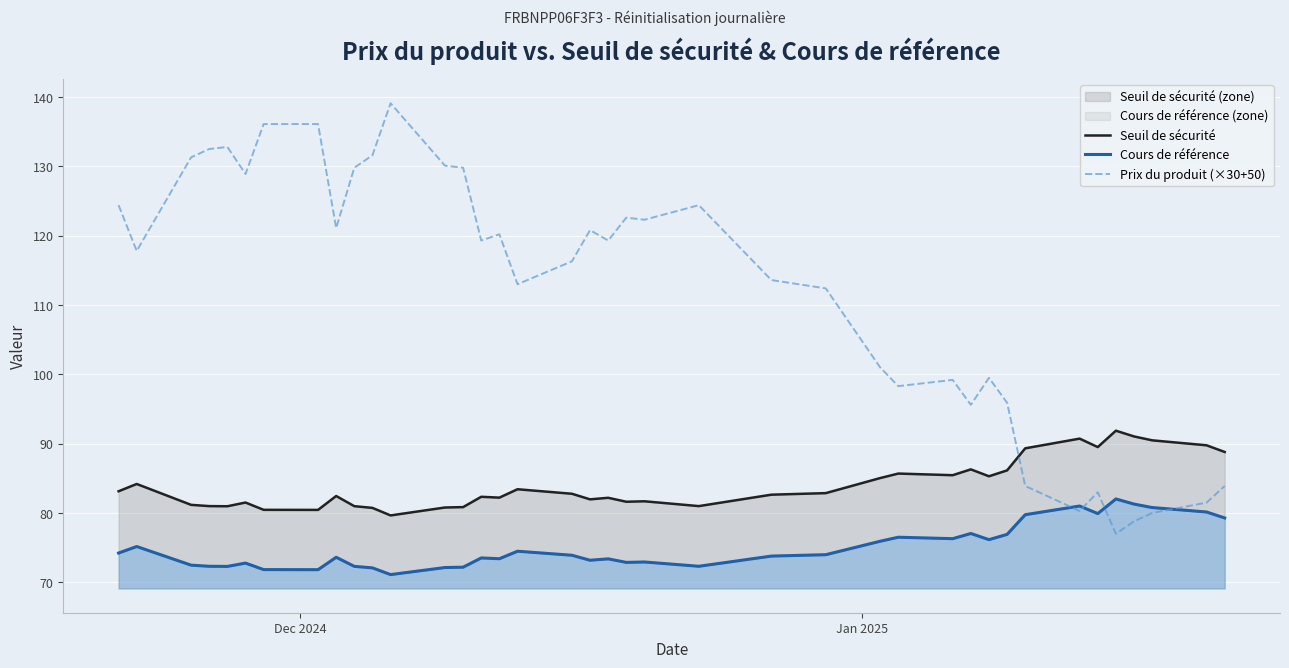

True or false: Seuil de sécurité and Prix du produit (×30+50) intersect in this chart.

True